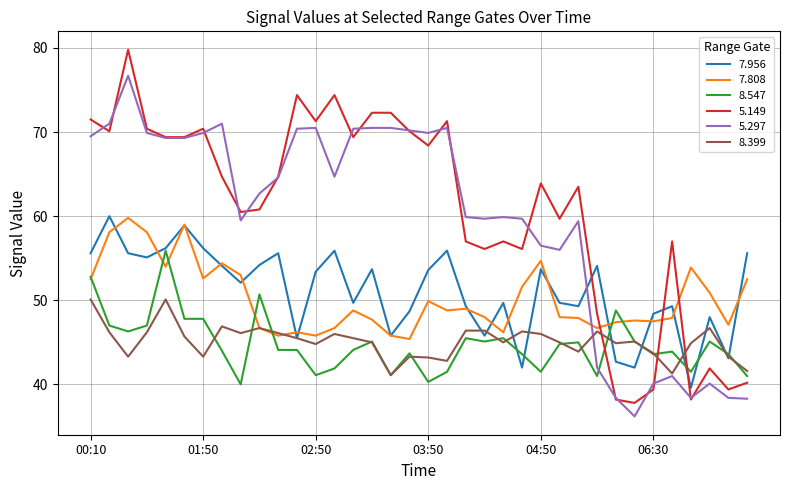

Which series has the largest range (max minus min)?

5.149